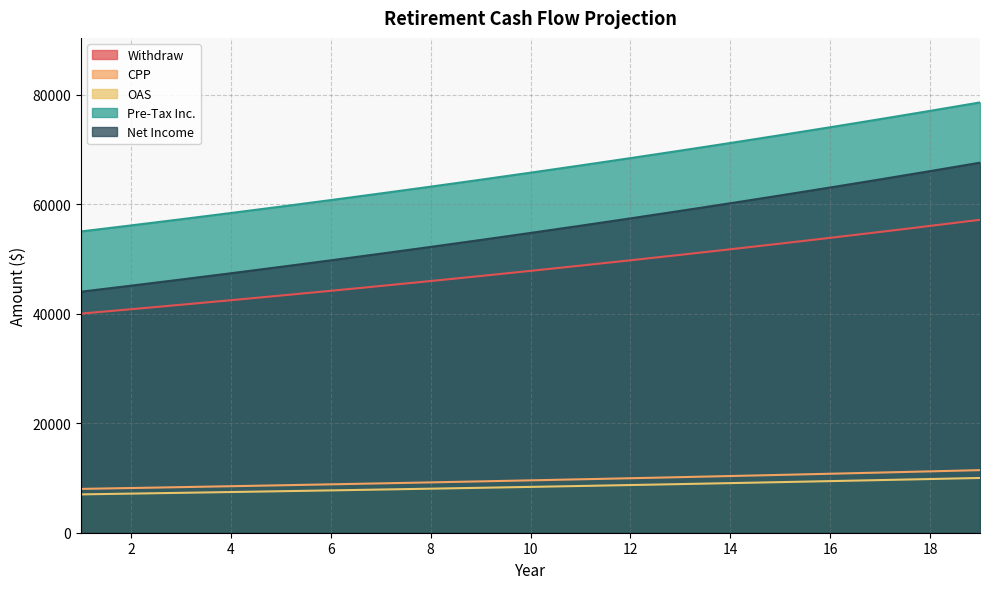

True or false: CPP and Withdraw intersect in this chart.

False